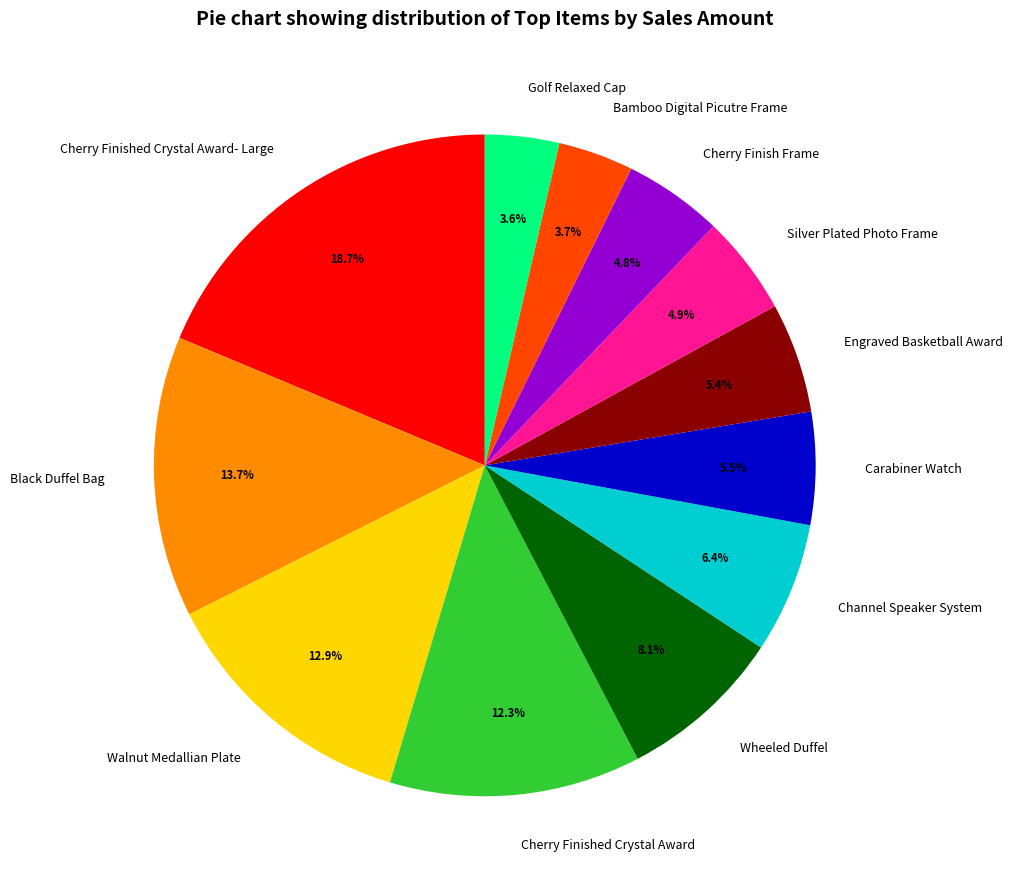

True or false: Cherry Finish Frame accounts for 5% of the total.

True